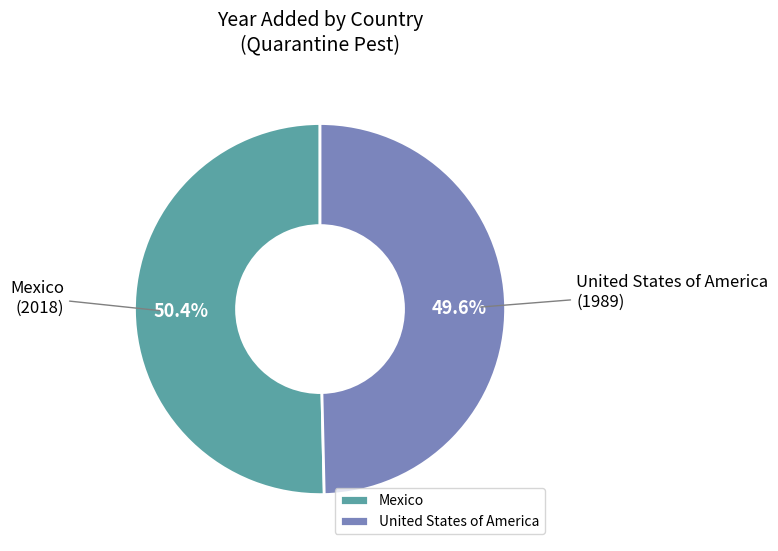

To the nearest percent, what is the average slice percentage?

50%